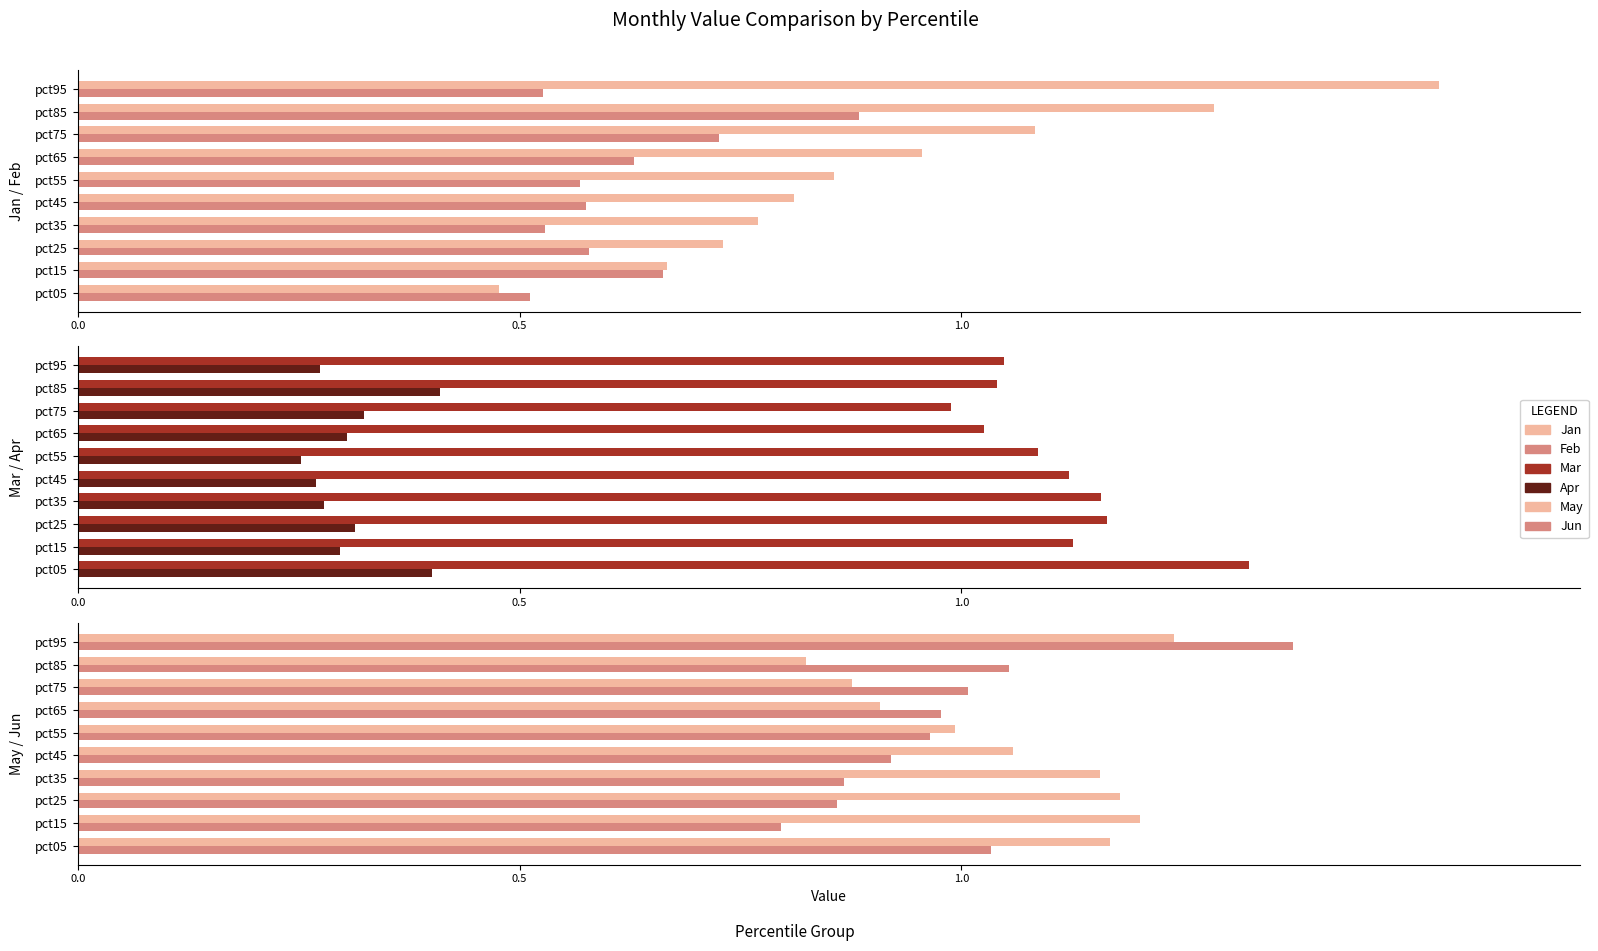

What is the difference between the second highest and minimum values in the Mar series?

0.2